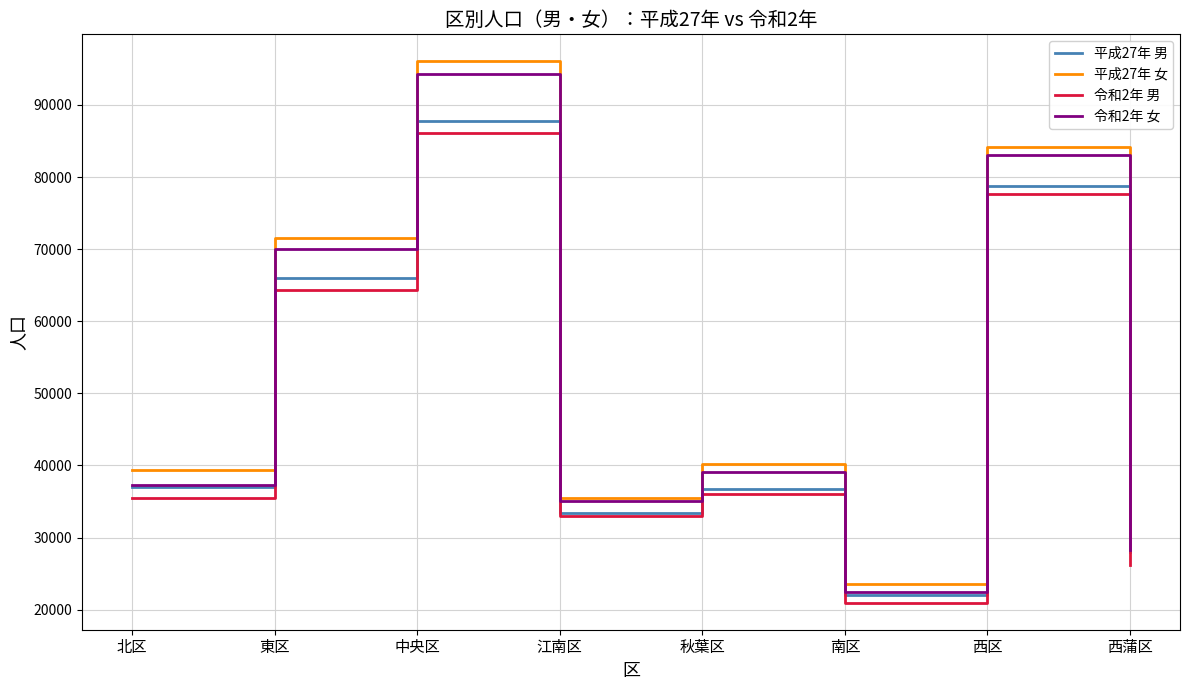

Is this an area chart (filled region under the line)?

No